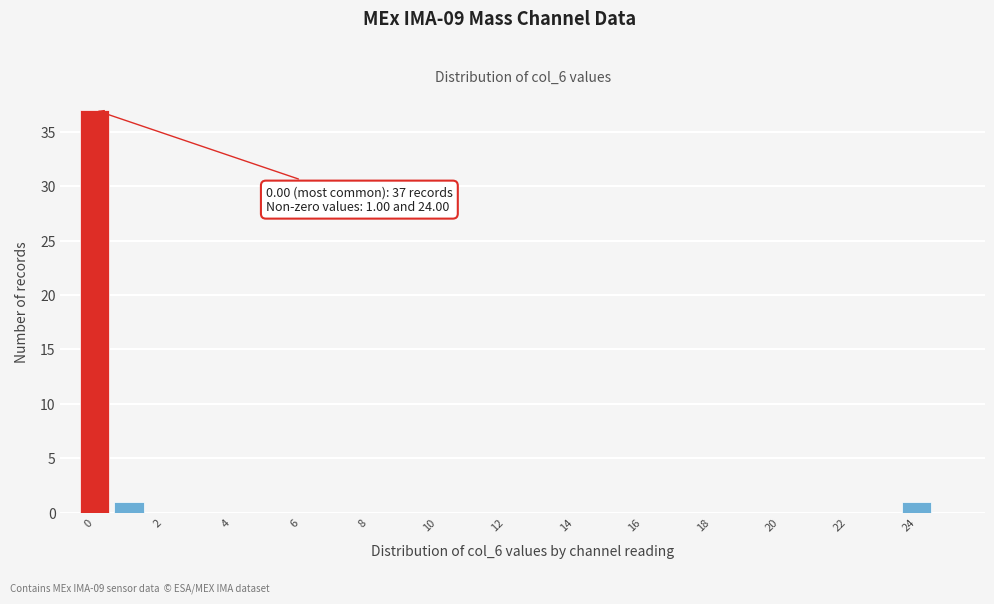

Over which range of the x-axis is the bar tallest?

-0.5 to 0.5